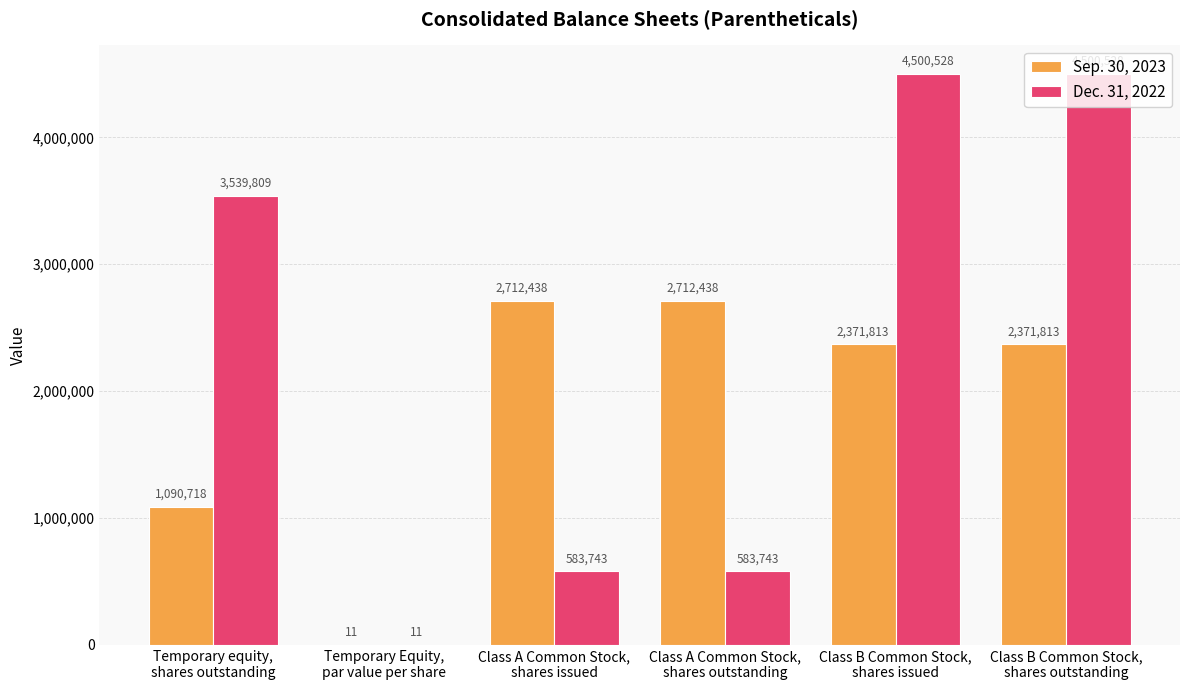

What value does the Dec. 31, 2022 series have at Temporary equity,
shares outstanding?

3539809.0